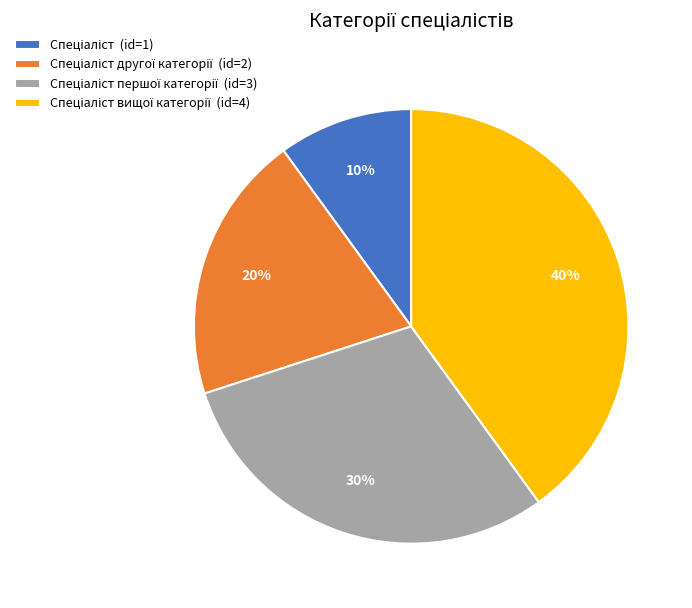

To the nearest percent, what is the difference between the largest and smallest slice percentages?

30%